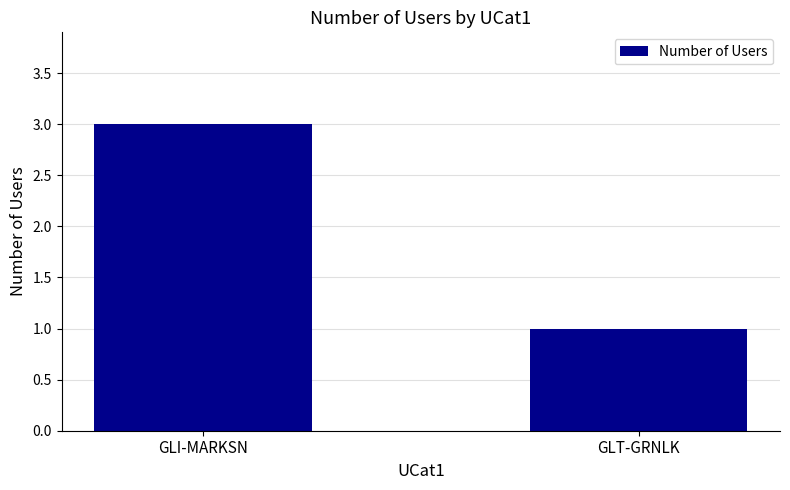

Between GLI-MARKSN and GLT-GRNLK, which is larger?

GLI-MARKSN